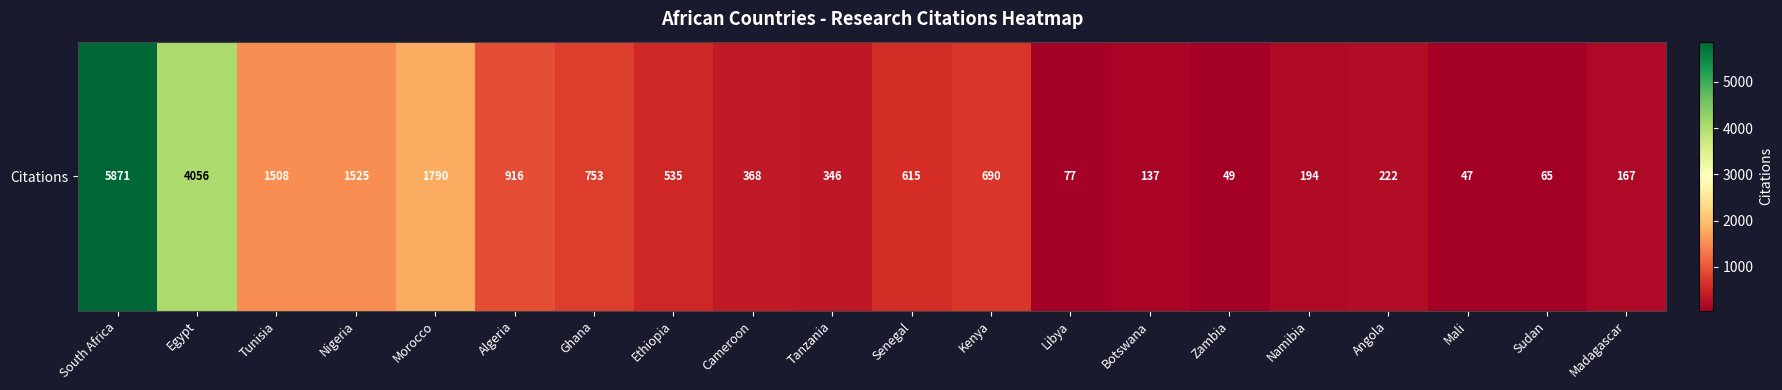

Is it true that the value at Zambia is 49?

True